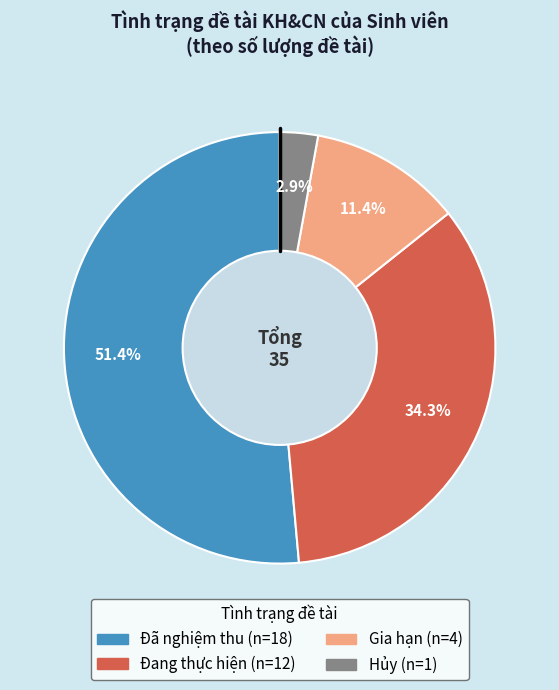

Is Đang thực hiện the majority of the pie?

No